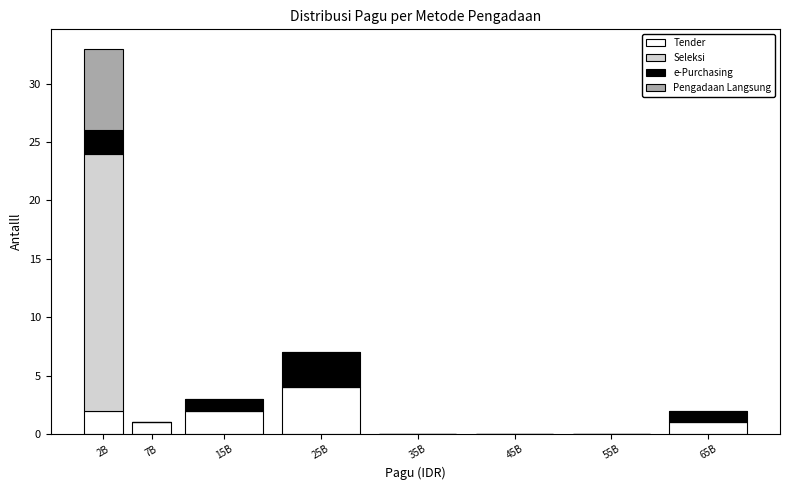

At which category is the sum across all series the highest?

2B